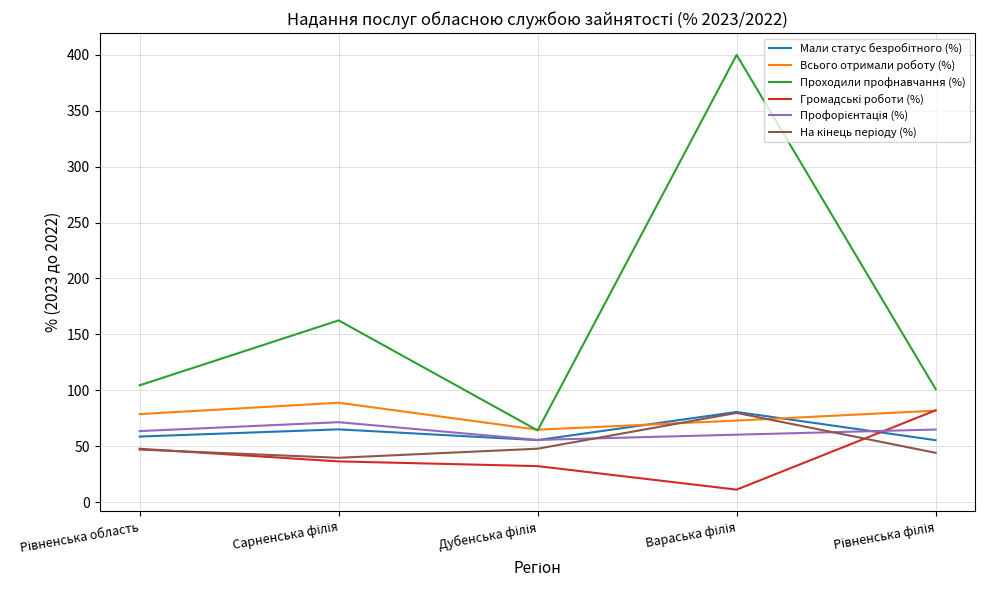

Which series has the largest range (max minus min)?

Проходили профнавчання (%)